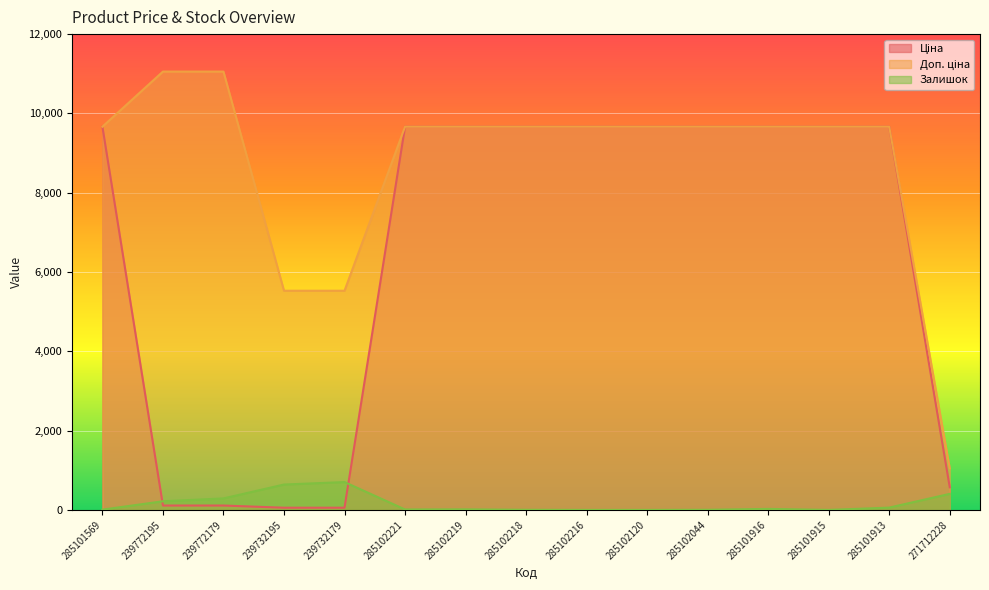

True or false: Ціна and Залишок intersect in this chart.

True